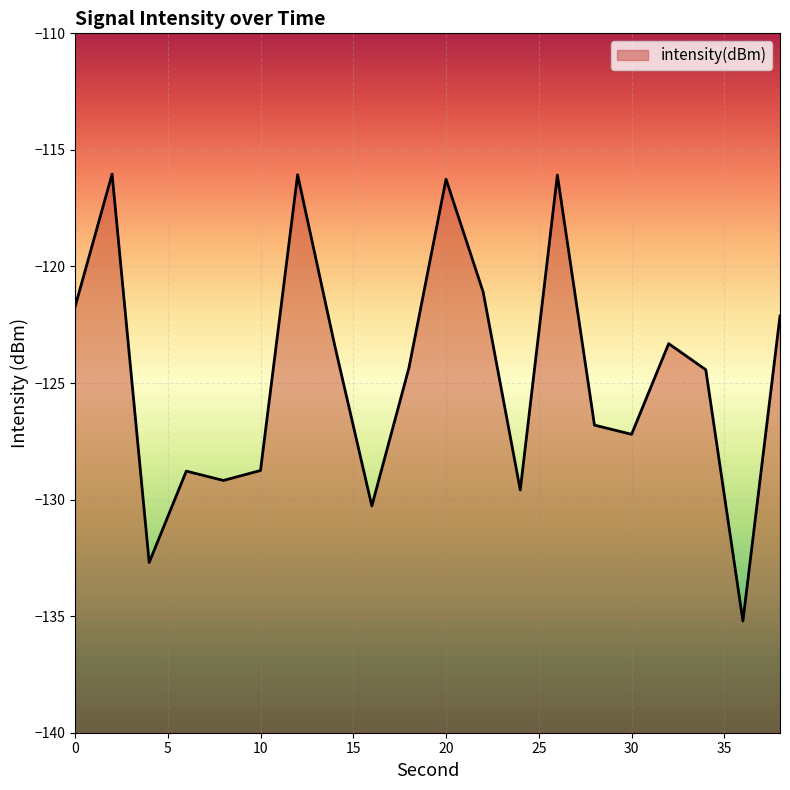

What is the value of the 17th point from the left?

-123.3